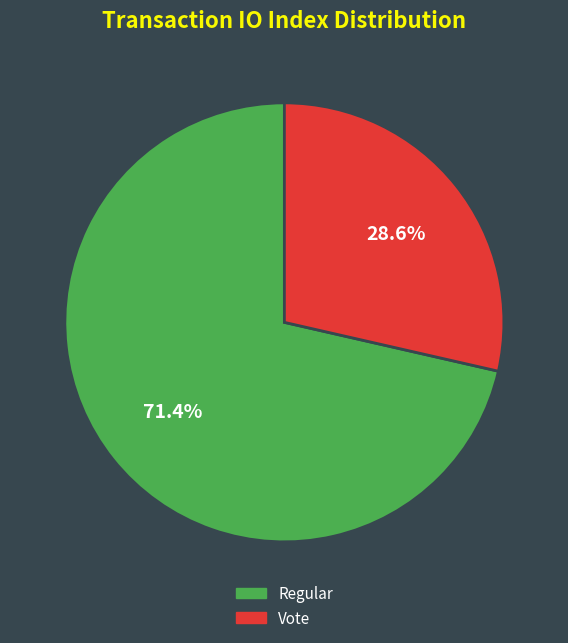

To the nearest percent, what percentage of the pie is Regular?

71%